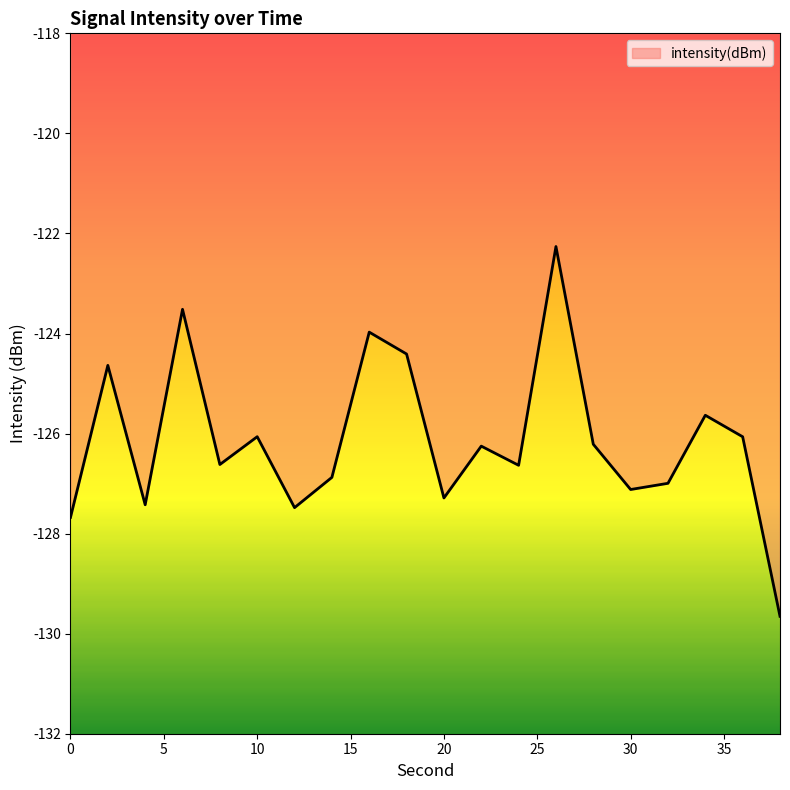

What is the maximum value shown in the chart?

-122.3